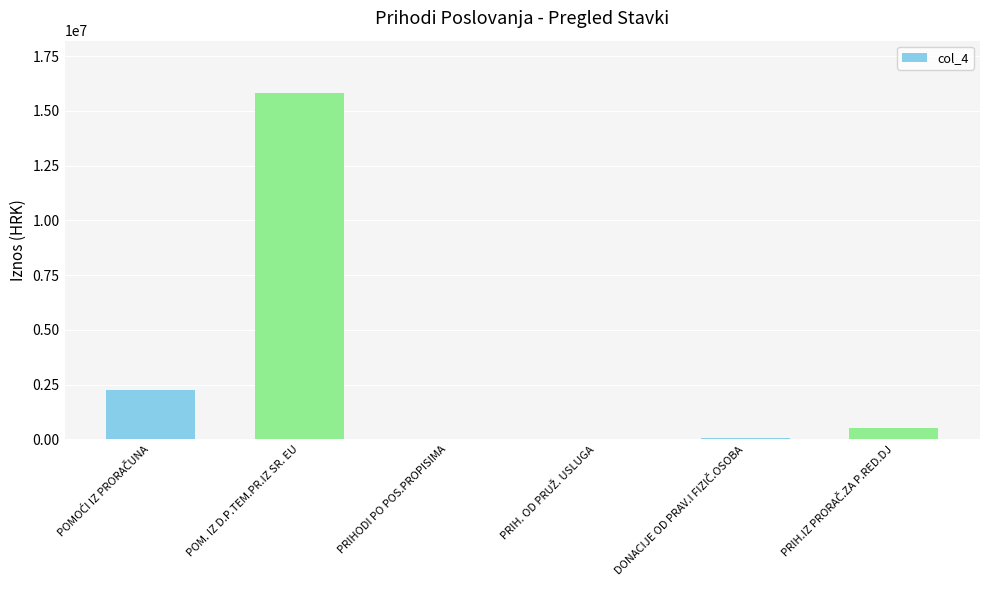

At which category does the chart reach its peak across all series?

POM. IZ D.P.TEM.PR.IZ SR. EU